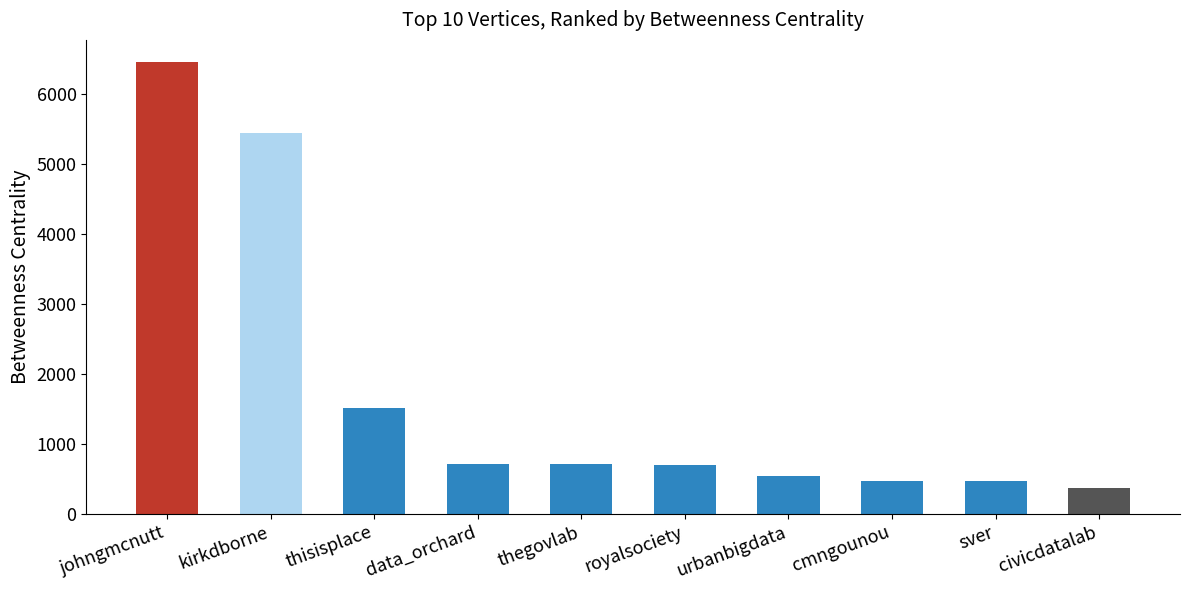

What is the greatest value displayed?

6446.3